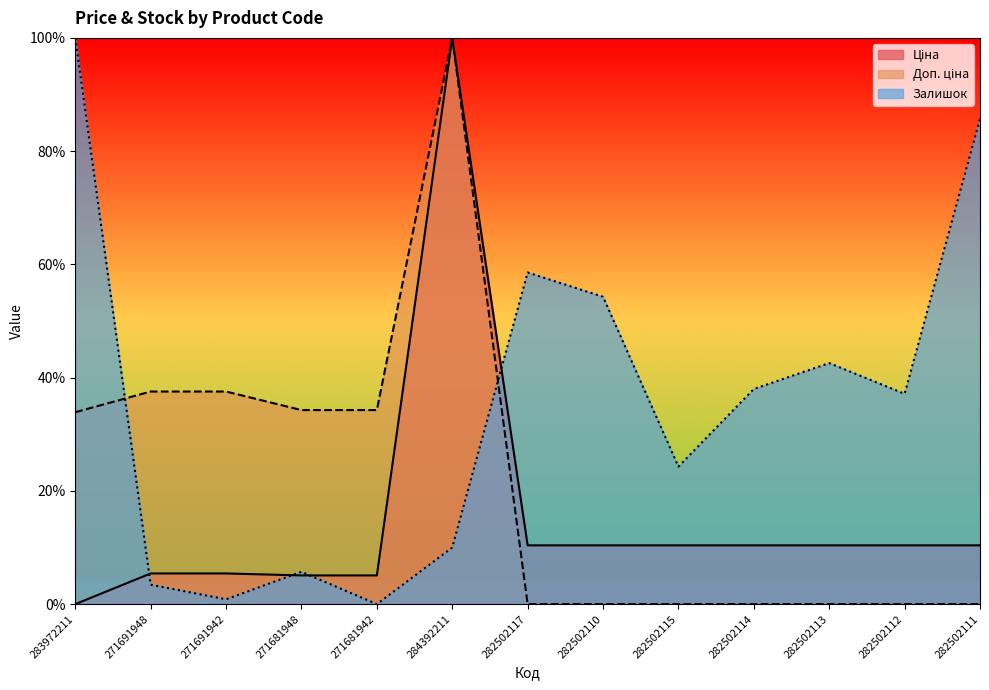

How many data points in Залишок are above 37?

7